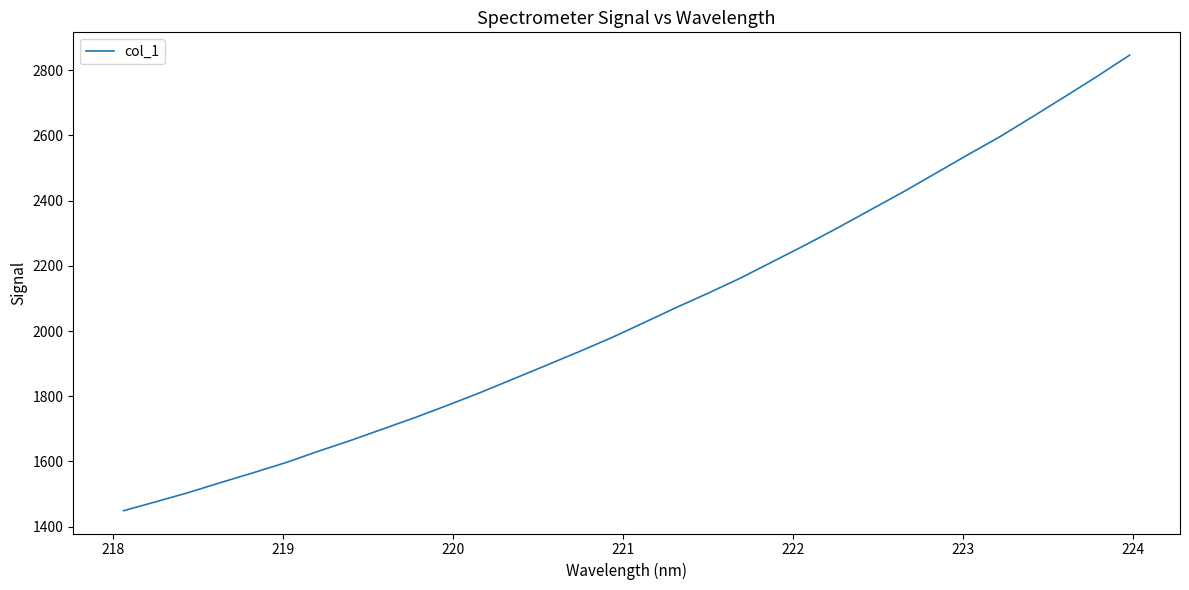

What is the greatest value displayed?

2846.6